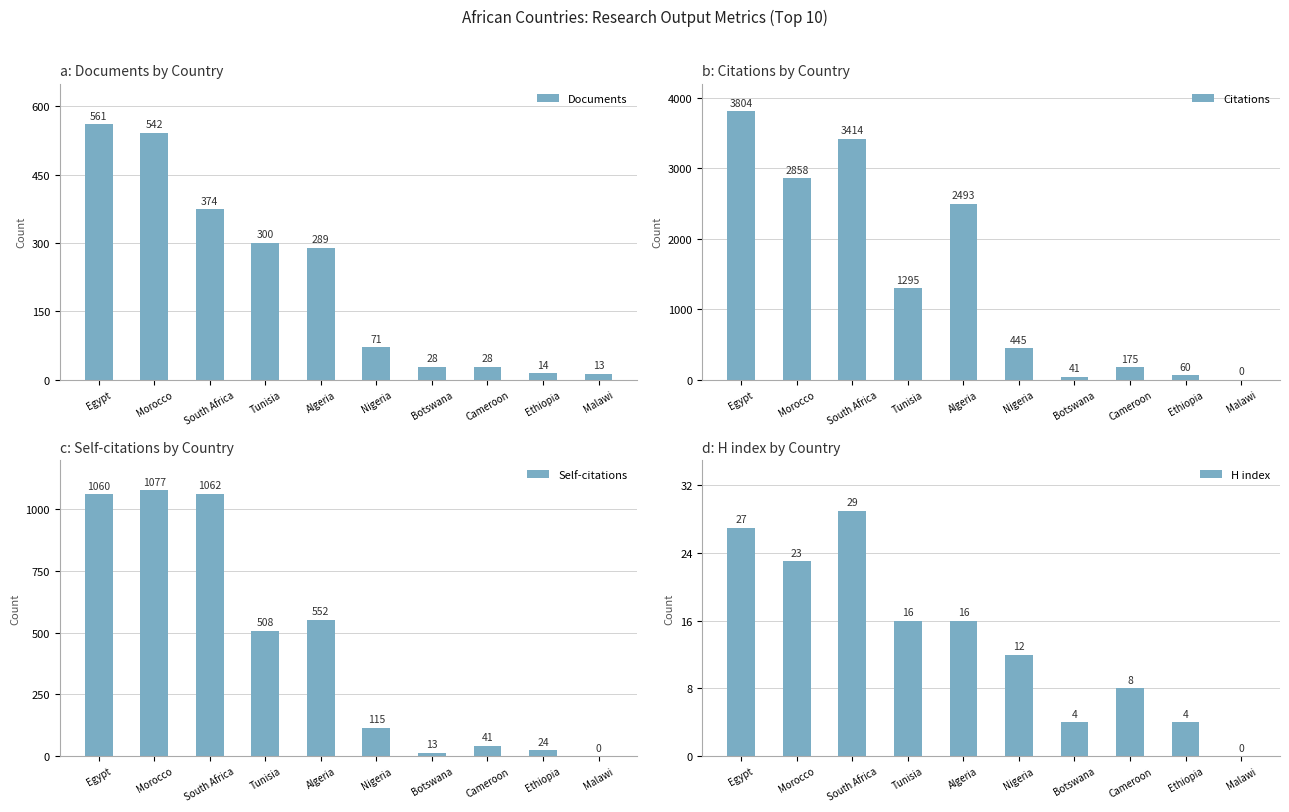

What is the spread (max minus min) of values at Ethiopia?

56